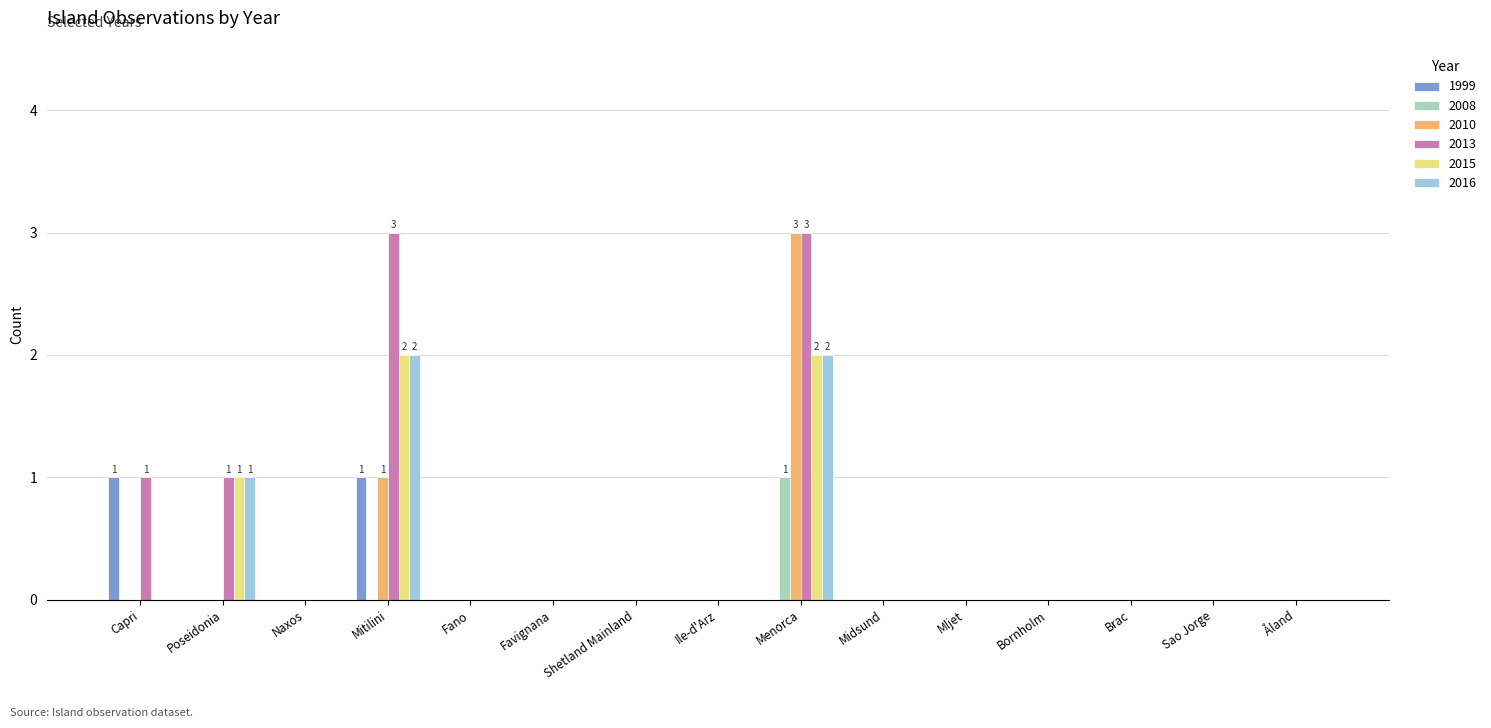

Is the value of 2013 at Poseidonia greater than the value of 2016 at Brac?

Yes